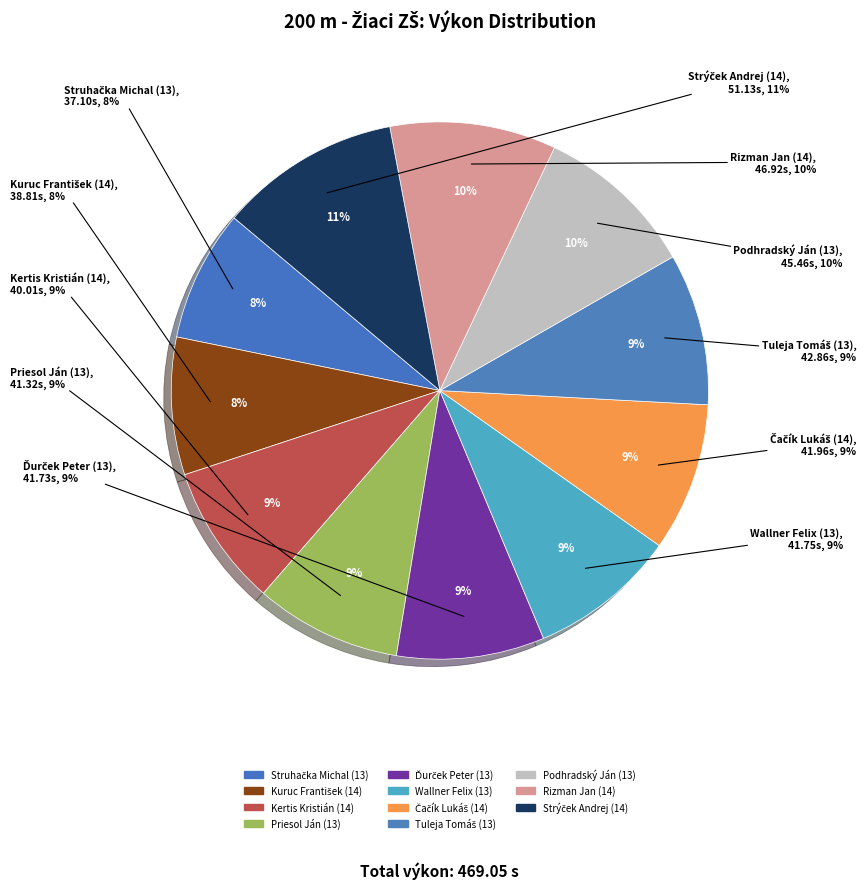

To the nearest percent, what is the difference between the Kuruc František (14) and Strýček Andrej (14) slice percentages?

3%